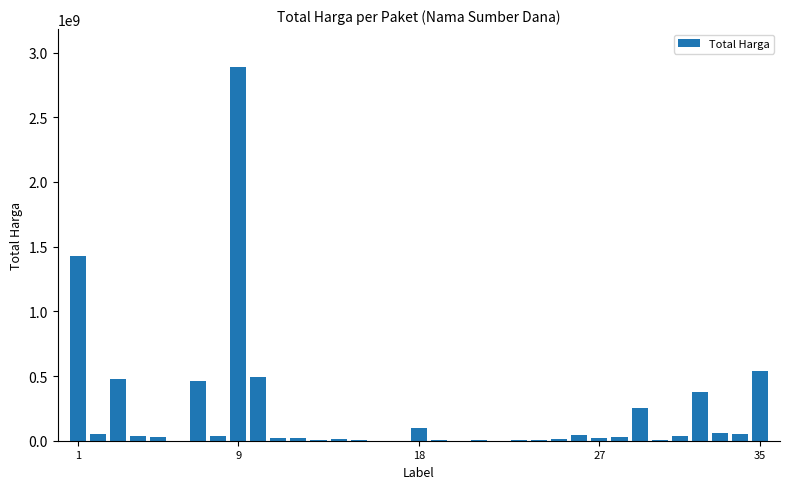

What is the greatest value displayed?

2892122000